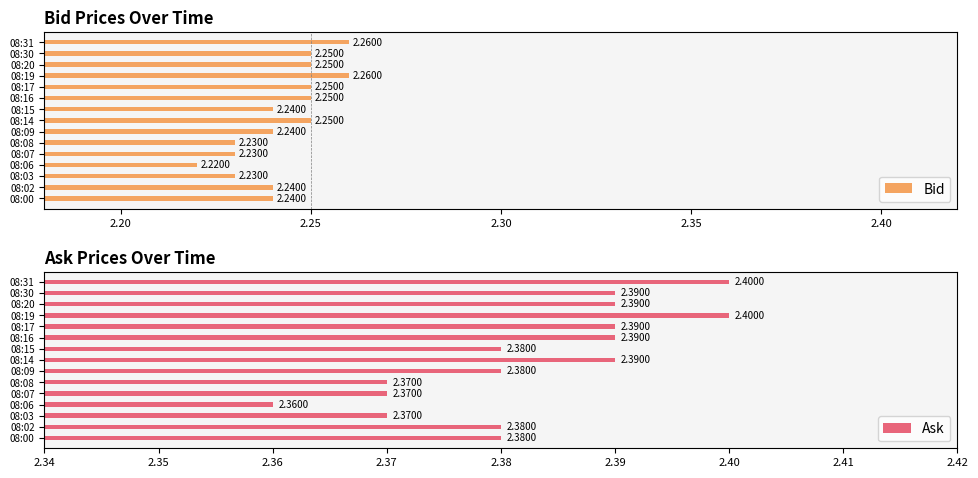

True or false: Ask has a value of 2.4 at 08:20.

True